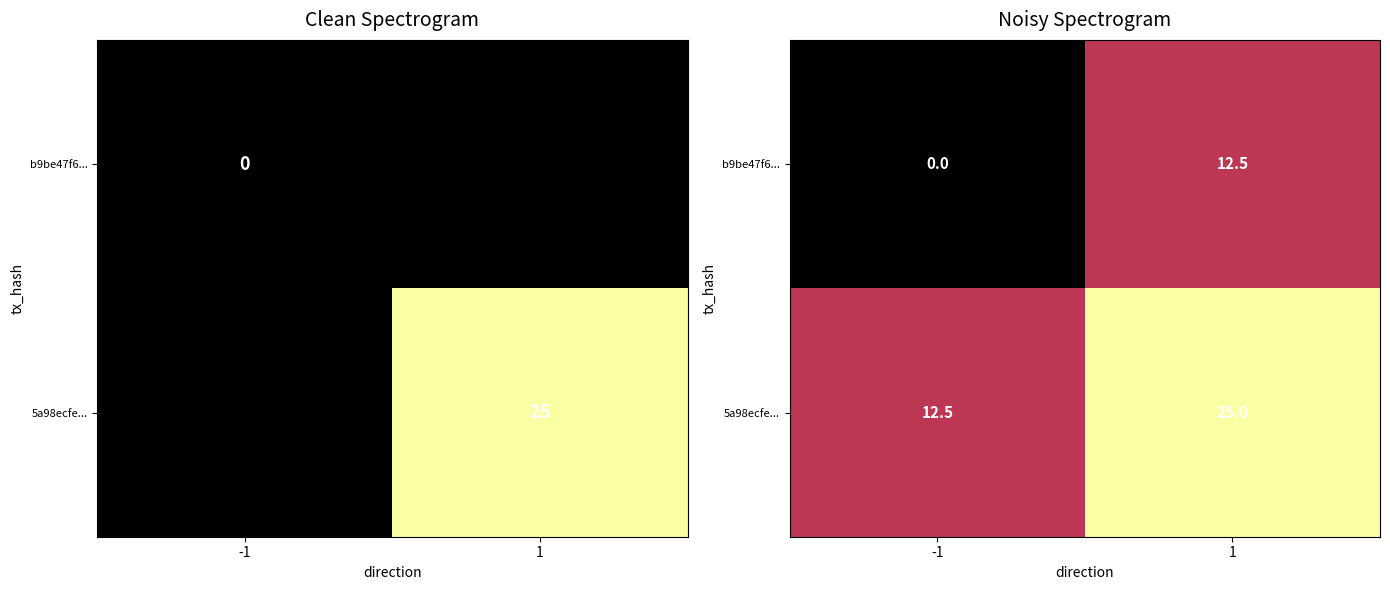

What is the sum of all 5a98ecfe... values?

37.5